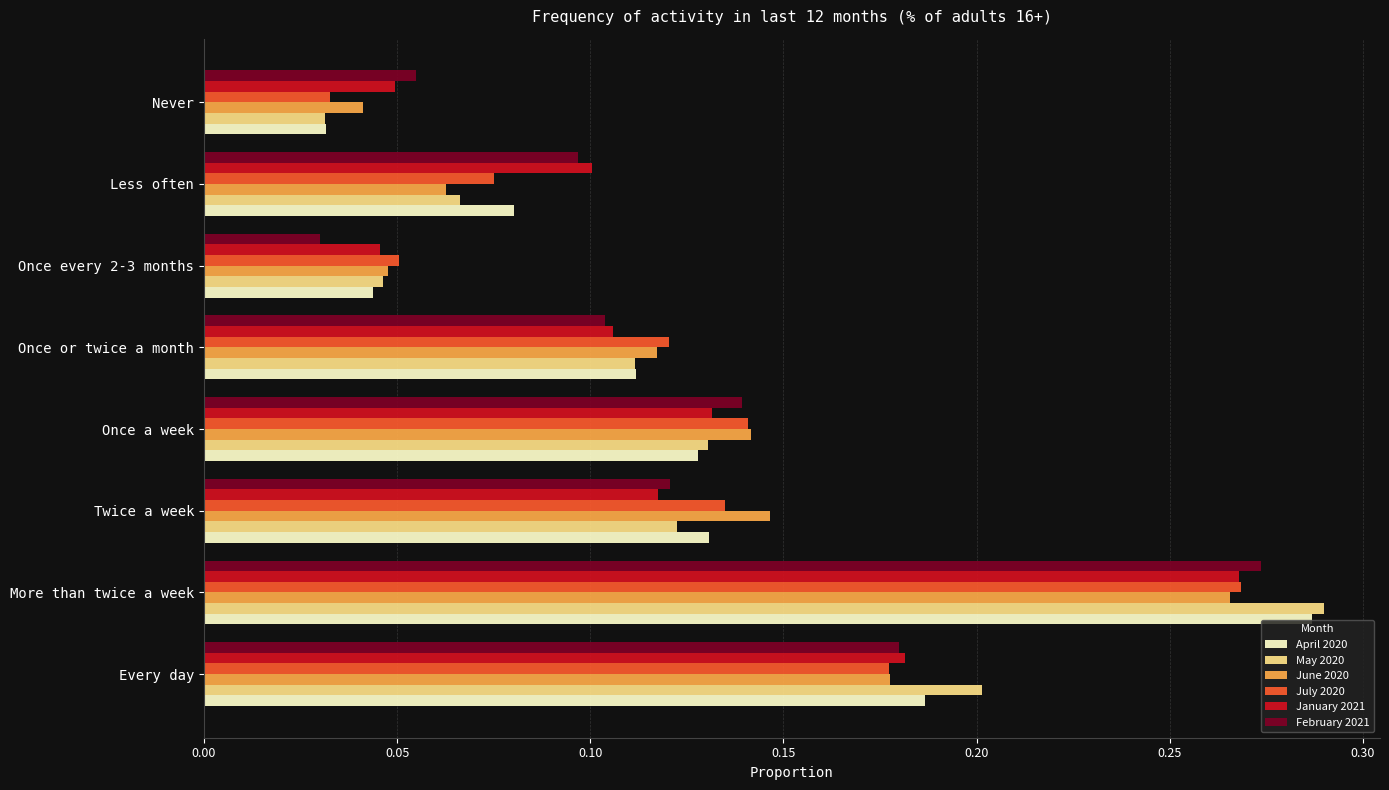

Rank the categories by May 2020 value from highest to lowest.

More than twice a week, Every day, Once a week, Twice a week, Once or twice a month, Less often, Once every 2-3 months, Never